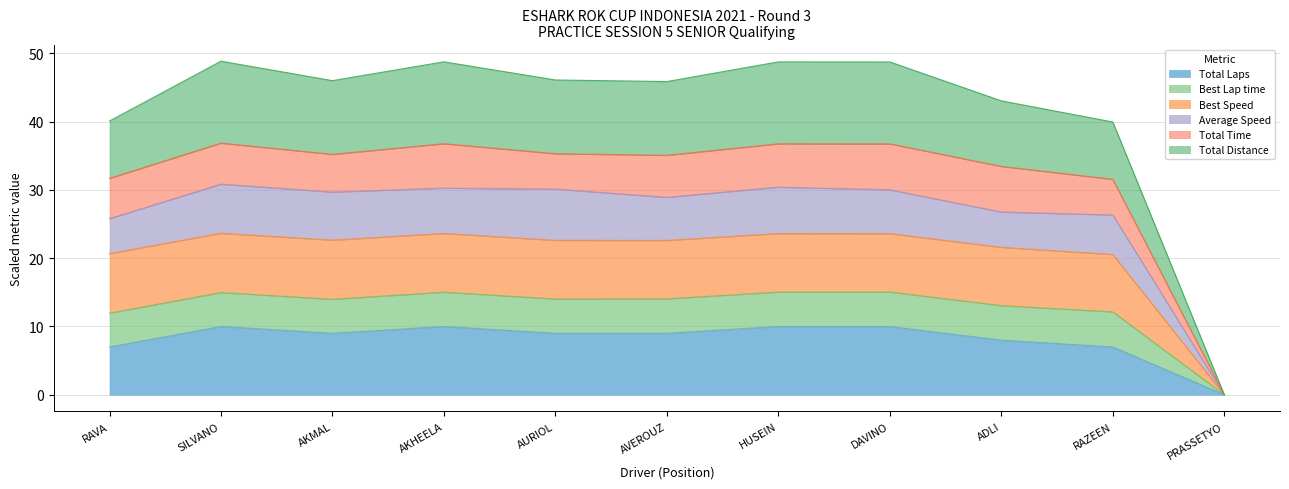

The Total Laps series shows 9.0 at AURIOL. True or false?

True